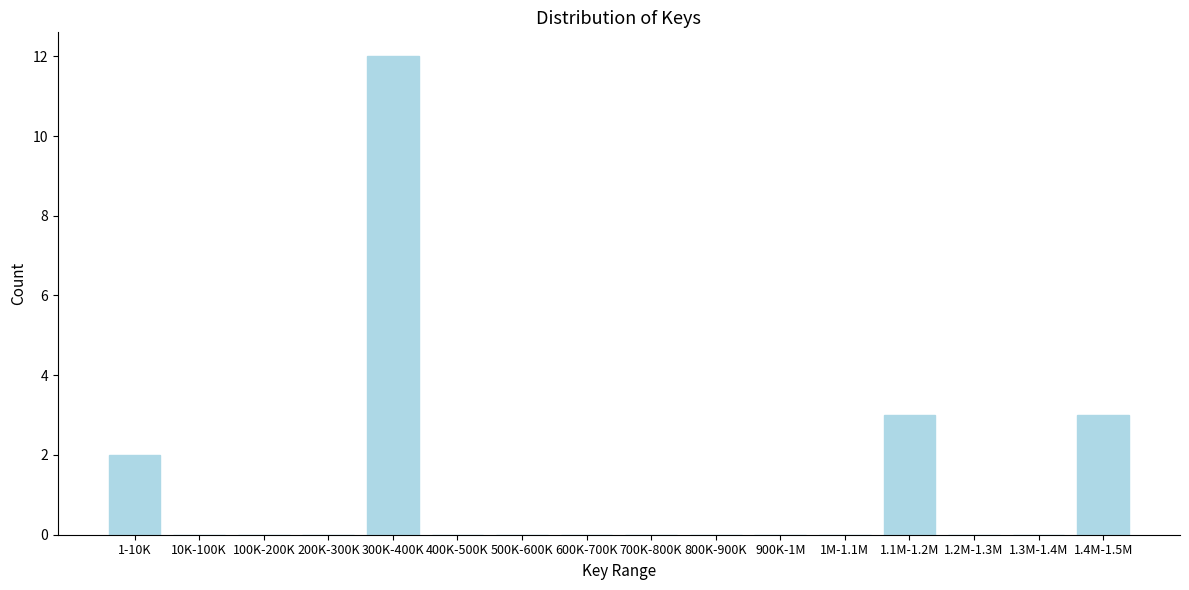

Reading right to left, transcribe all the data shown in this chart.

1.4M-1.5M=3	1.3M-1.4M=0	1.2M-1.3M=0	1.1M-1.2M=3	1M-1.1M=0	900K-1M=0	800K-900K=0	700K-800K=0	600K-700K=0	500K-600K=0	400K-500K=0	300K-400K=12	200K-300K=0	100K-200K=0	10K-100K=0	1-10K=2